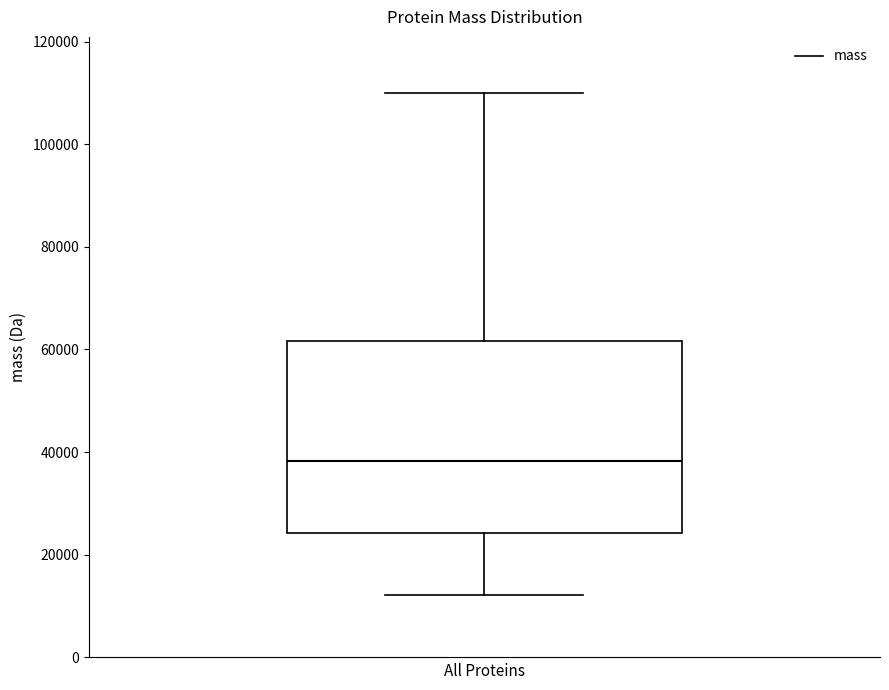

Read this box plot against the y-axis: the position of the median line, the range covered by the box, and the ends of both whiskers. The values are not printed on the chart, so give them approximately, as read against the axis.

median 38000, box 24000 to 62000, whiskers 12000 to 110000